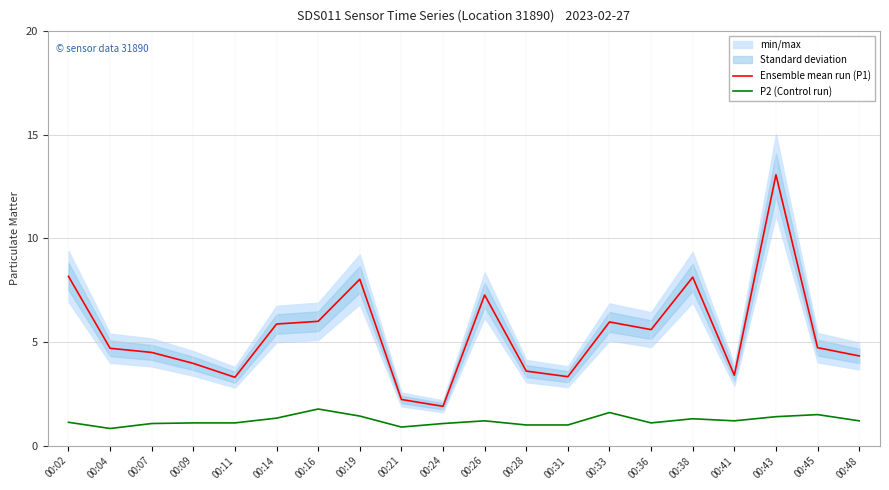

Which series has the widest spread of values?

Ensemble mean run (P1)